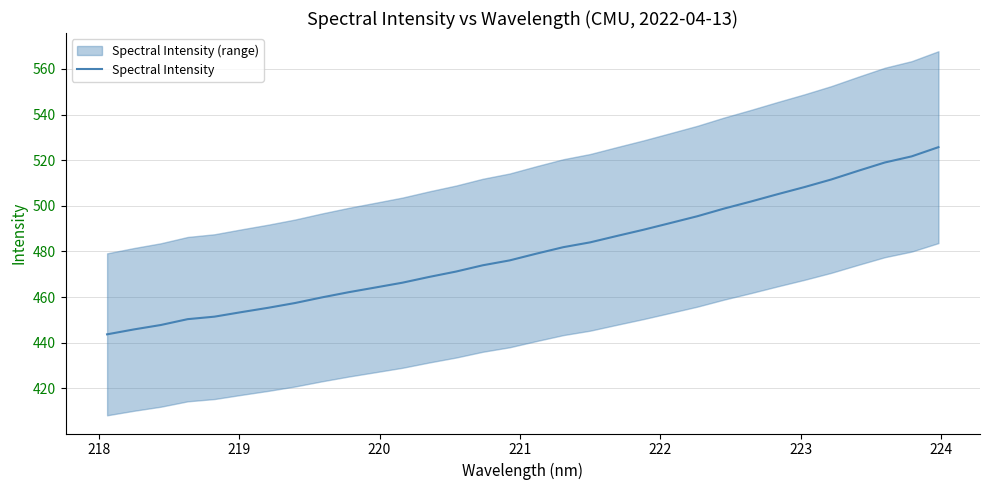

What is the highest value of the Spectral Intensity series?

525.7